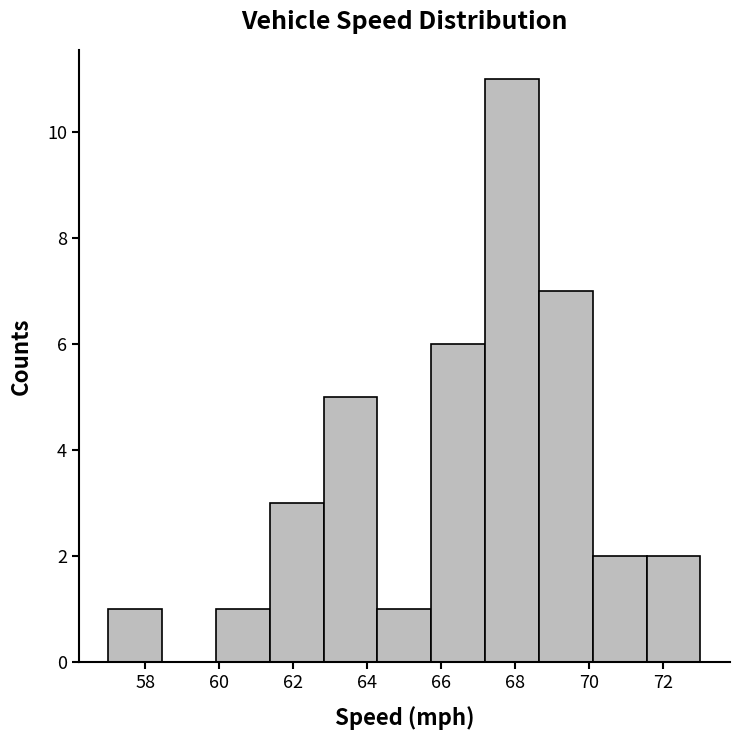

Reading left to right, transcribe this chart: for each bar, give the range it covers on the x-axis and its height. Neither the bar edges nor the heights are printed on the chart, so give them approximately, as read against the axes.

57.0 to 58.4: 1
58.4 to 60.0: 0
60.0 to 61.4: 1
61.4 to 62.8: 3
62.8 to 64.2: 5
64.2 to 65.8: 1
65.8 to 67.2: 6
67.2 to 68.6: 11
68.6 to 70.0: 7
70.0 to 71.6: 2
71.6 to 73.0: 2